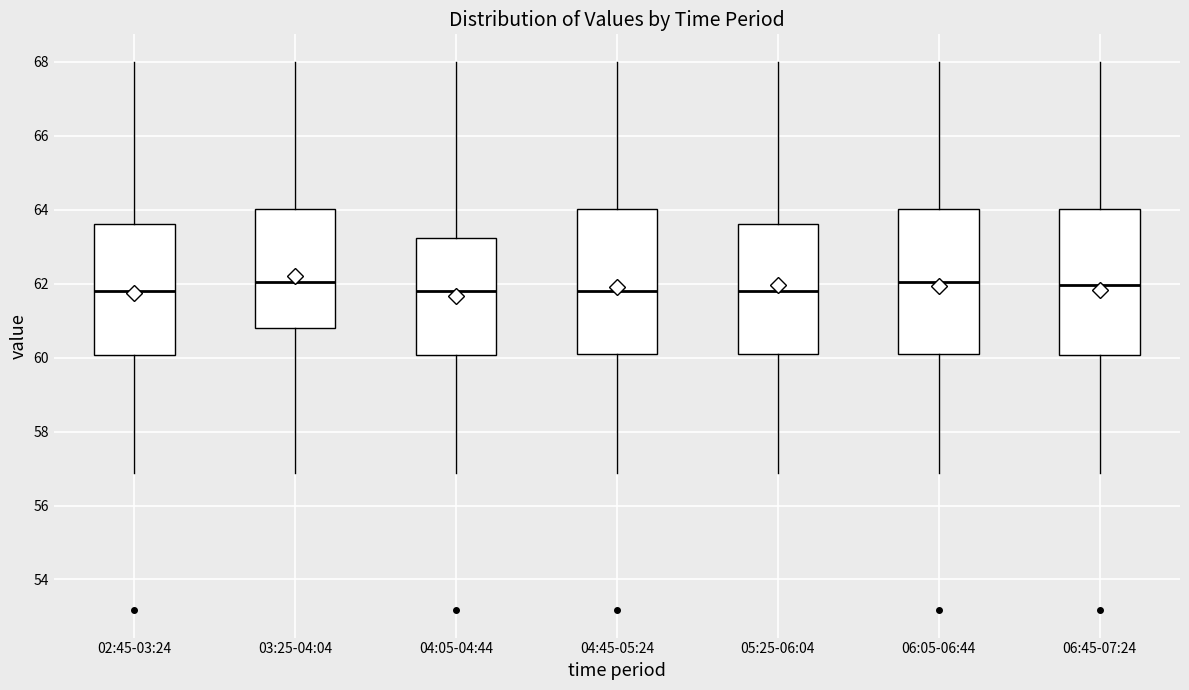

Reading left to right, read every box against the y-axis: the position of its median line, the range the box covers, and the ends of its whiskers. The values are not printed on the chart, so give them approximately, as read against the axis.

02:45-03:24: median 61.8, box 60.0 to 63.6, whiskers 56.8 to 68.0
03:25-04:04: median 62.0, box 60.8 to 64.0, whiskers 56.8 to 68.0
04:05-04:44: median 61.8, box 60.0 to 63.2, whiskers 56.8 to 68.0
04:45-05:24: median 61.8, box 60.2 to 64.0, whiskers 56.8 to 68.0
05:25-06:04: median 61.8, box 60.2 to 63.6, whiskers 56.8 to 68.0
06:05-06:44: median 62.0, box 60.2 to 64.0, whiskers 56.8 to 68.0
06:45-07:24: median 62.0, box 60.0 to 64.0, whiskers 56.8 to 68.0